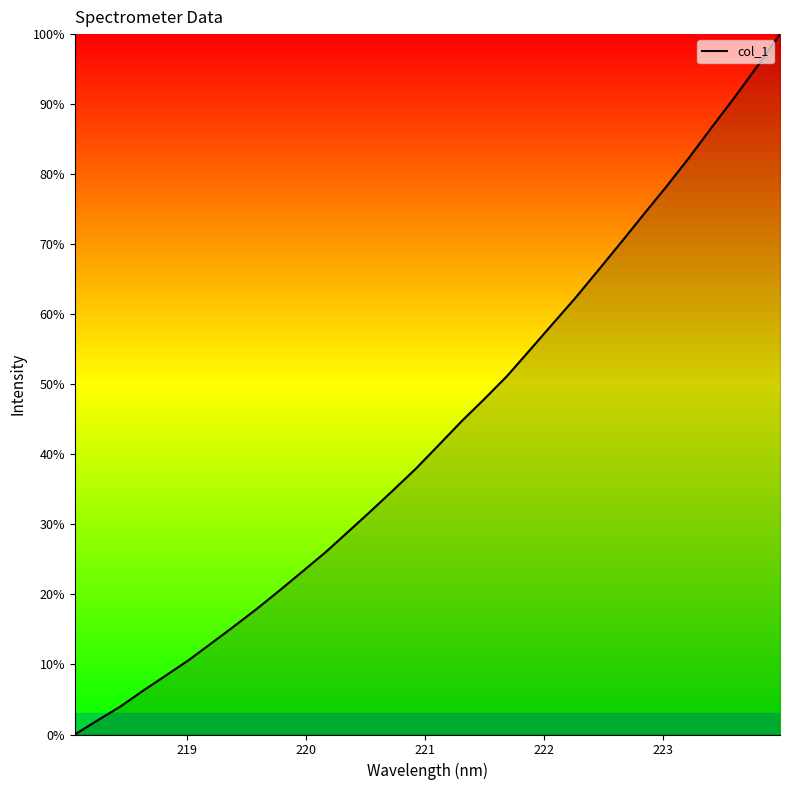

What is the difference between the maximum and minimum values?

100.0